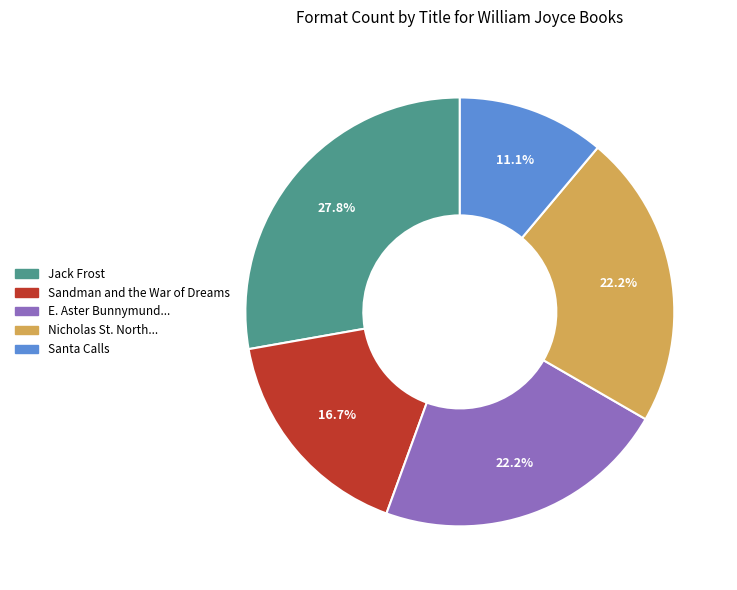

Is there any slice that represents more than half of the pie?

No